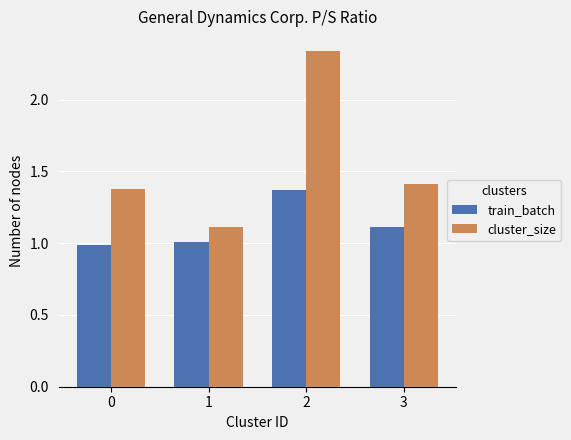

What is the value of the train_batch bar at the 4th from the left?

1.1